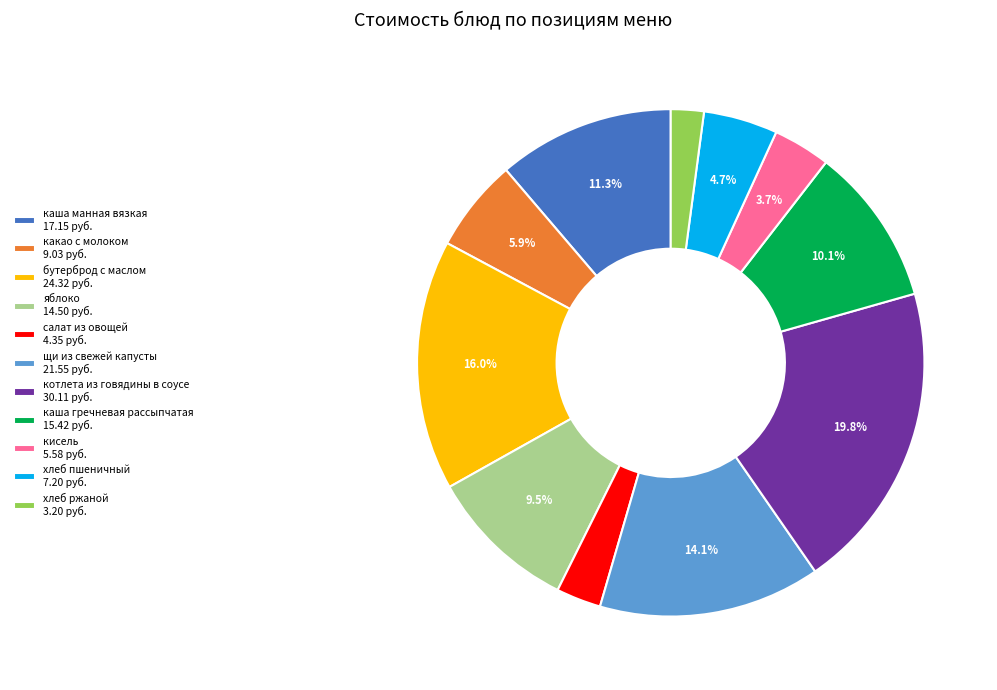

Which category has the smallest portion of the pie?

хлеб ржаной